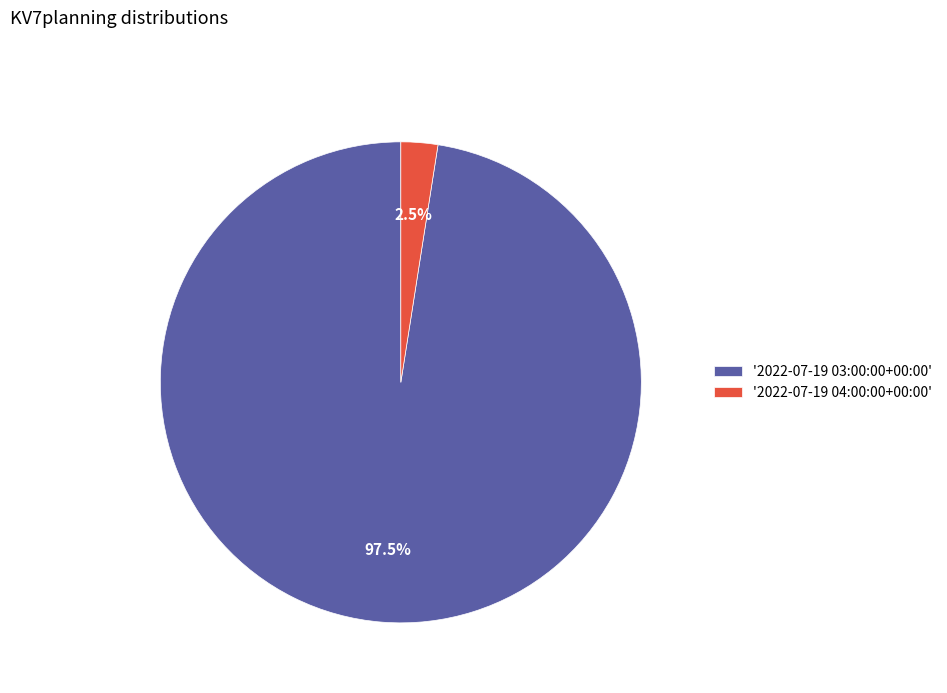

Between '2022-07-19 04:00:00+00:00' and '2022-07-19 03:00:00+00:00', which is larger?

'2022-07-19 03:00:00+00:00'